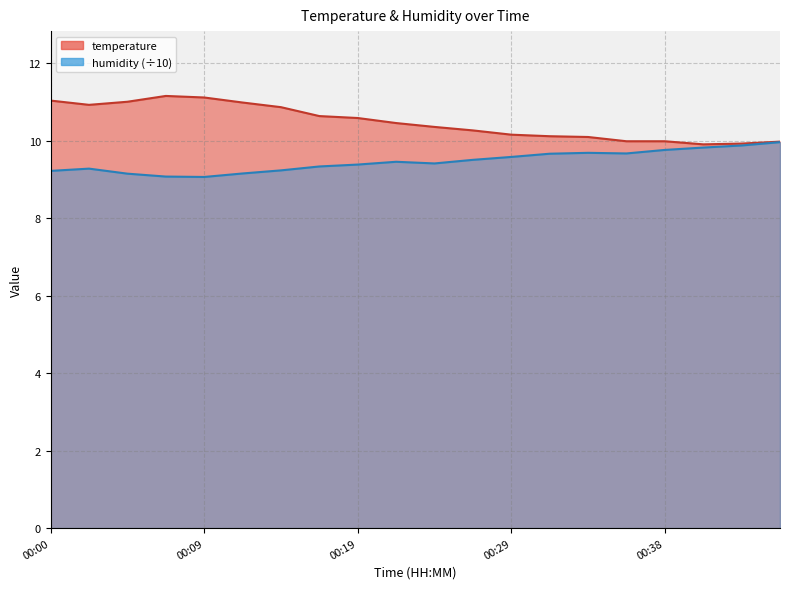

At which category does humidity reach its first local valley?

00:09